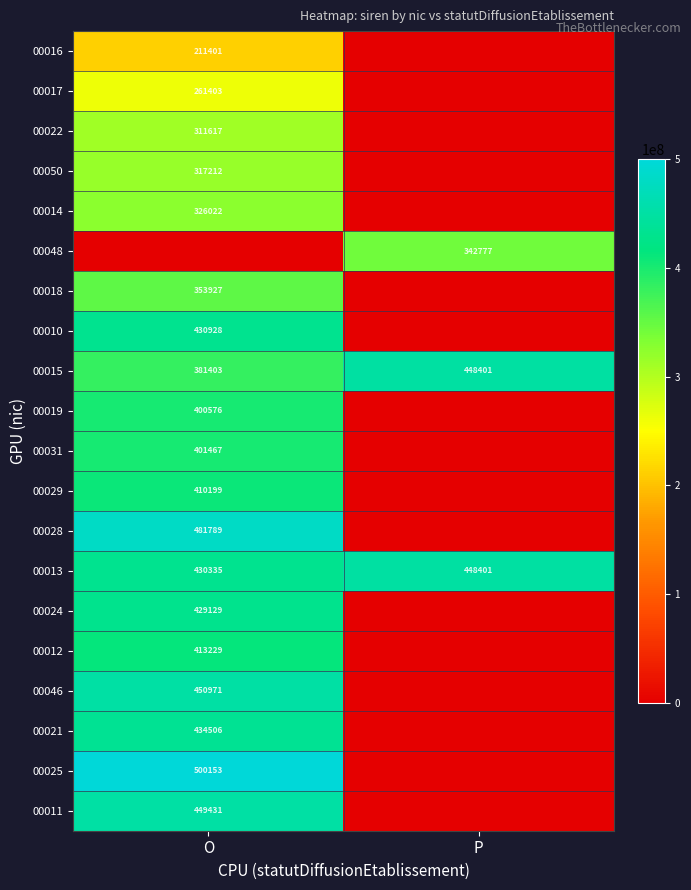

How many values in 00025 are above zero?

1